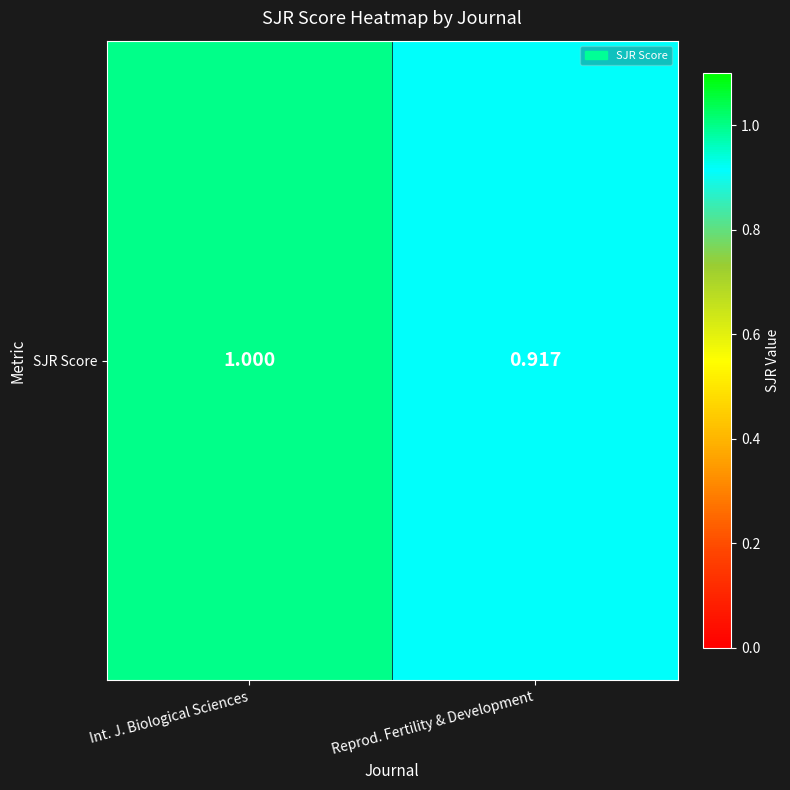

Count the number of data series in this chart.

1